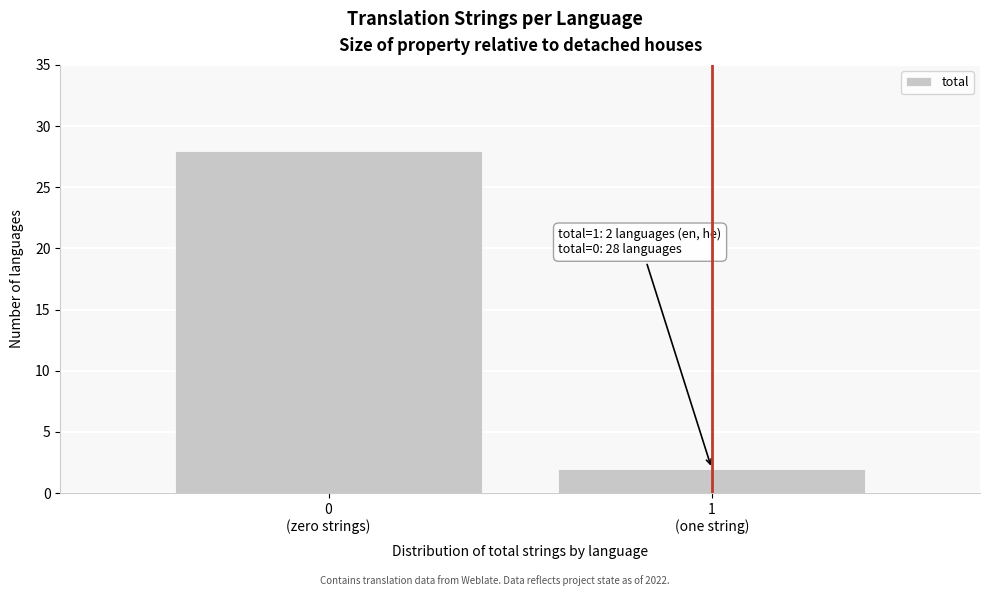

Reading left to right, extract all data points from this chart.

28	2